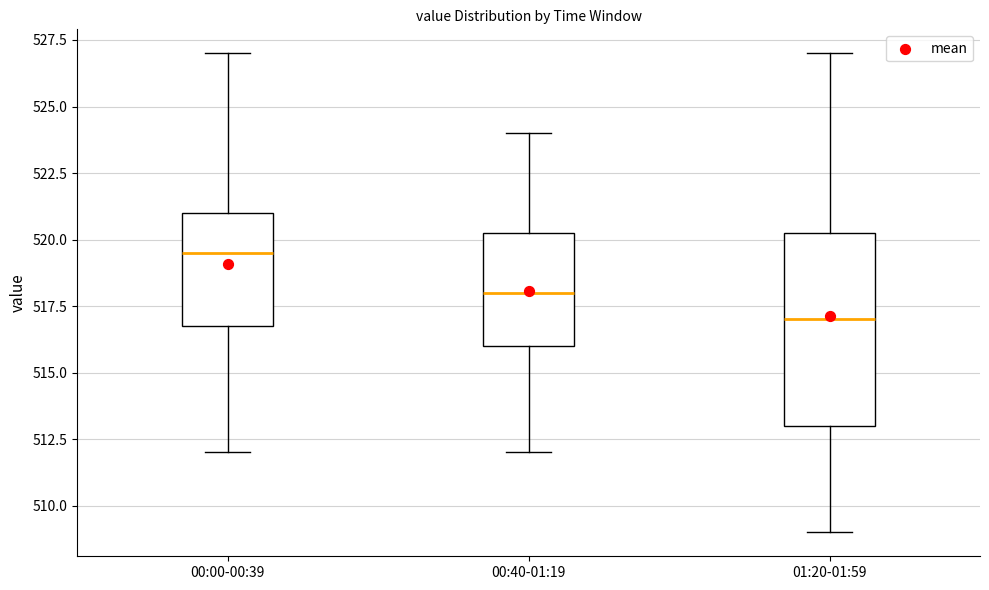

Where is the lower edge of the box for 01:20-01:59 on the y-axis? The values are not printed on the chart, so give them approximately, as read against the axis.

513.0